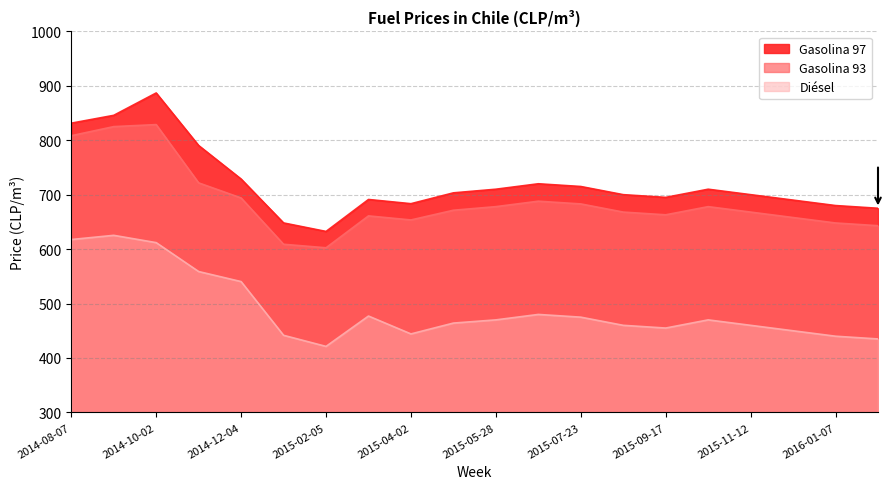

True or false: Diésel and Gasolina 93 intersect in this chart.

False